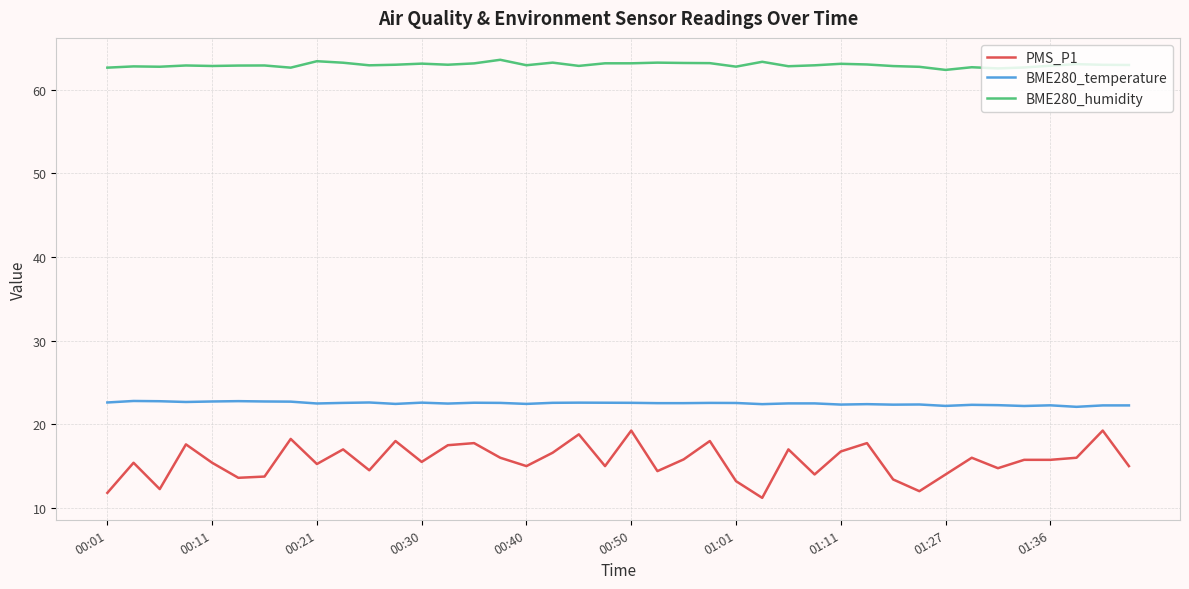

What is the minimum value for BME280_humidity?

62.4